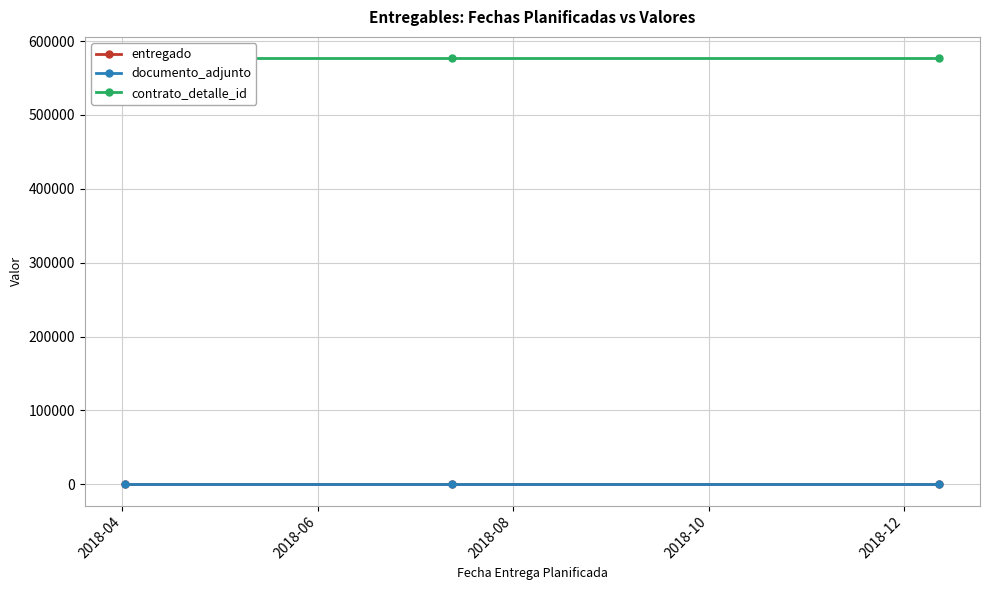

Reading left to right, what are all the values shown in this chart?

entregado: 1	1	1
documento_adjunto: 1	1	1
contrato_detalle_id: 576910	576910	576910